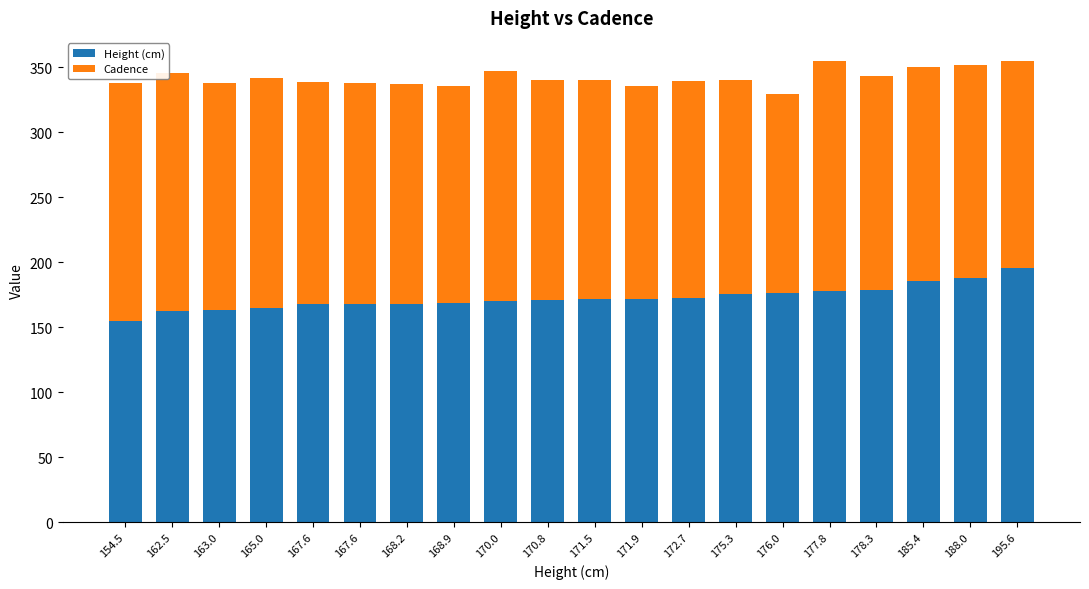

What is the sum of the Height (cm) values at 178.3 and 171.5?

349.8